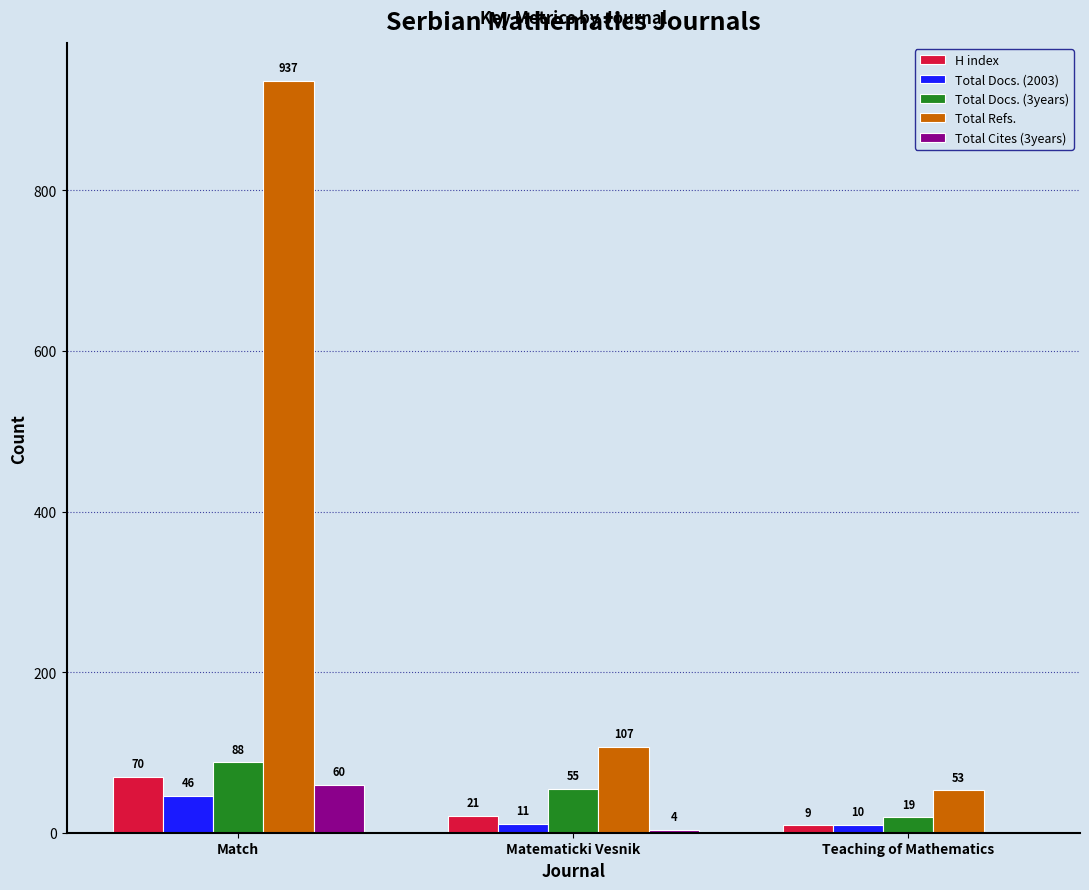

What is the total value across all series at Match?

1201